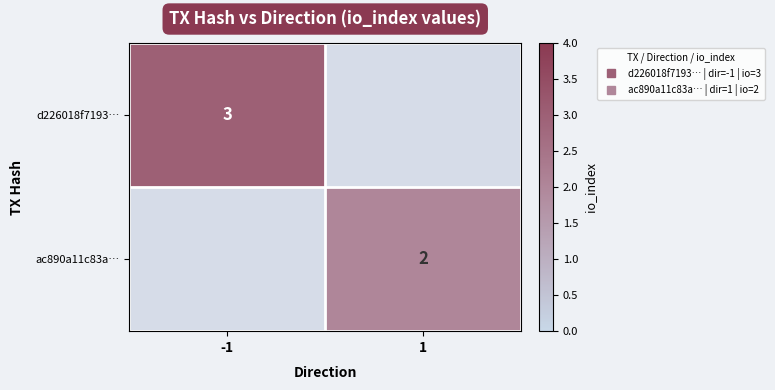

How many values in the ac890a11c83a… series are below 2?

1